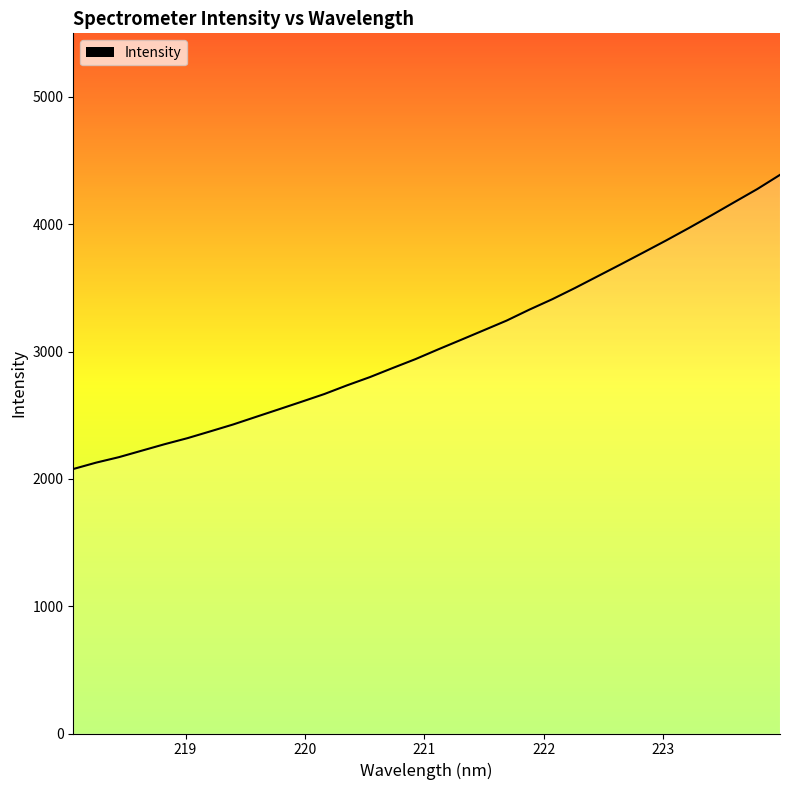

What is the minimum value shown in the chart?

2077.7